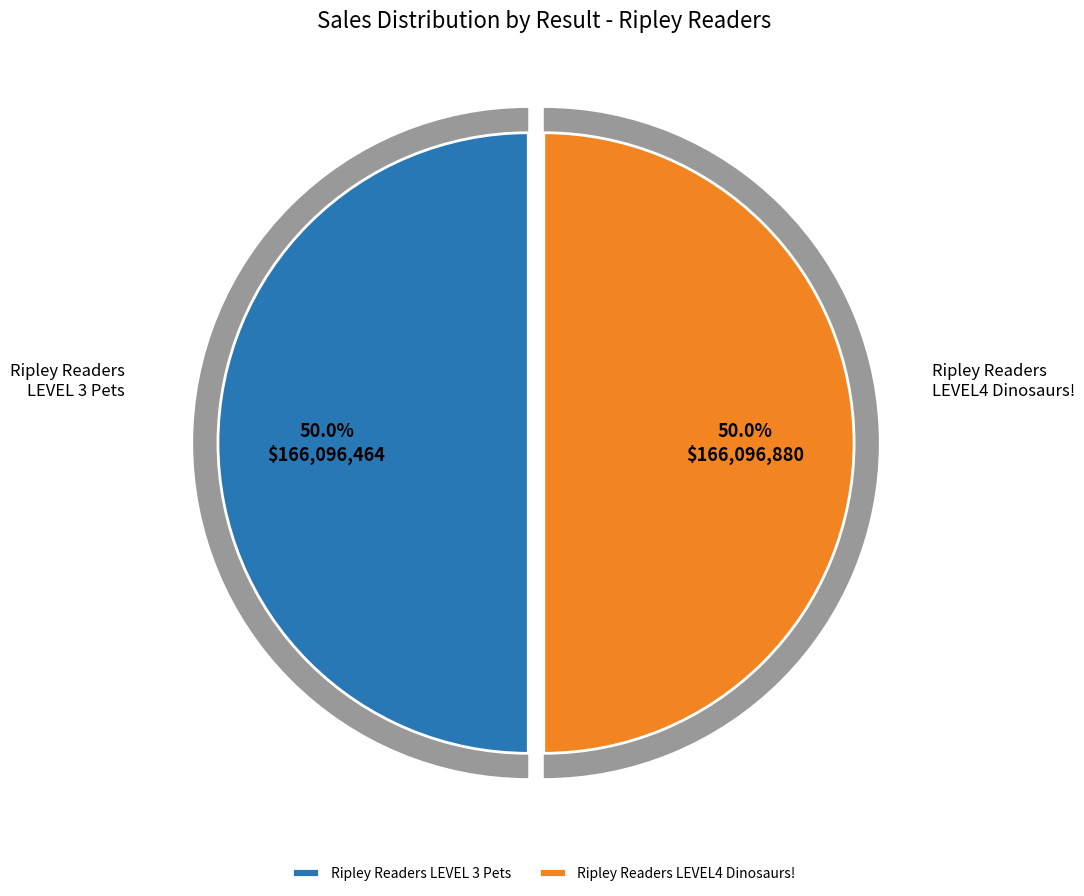

To the nearest percent, what is the combined percentage of Ripley Readers LEVEL4 Dinosaurs! and Ripley Readers LEVEL 3 Pets?

100%